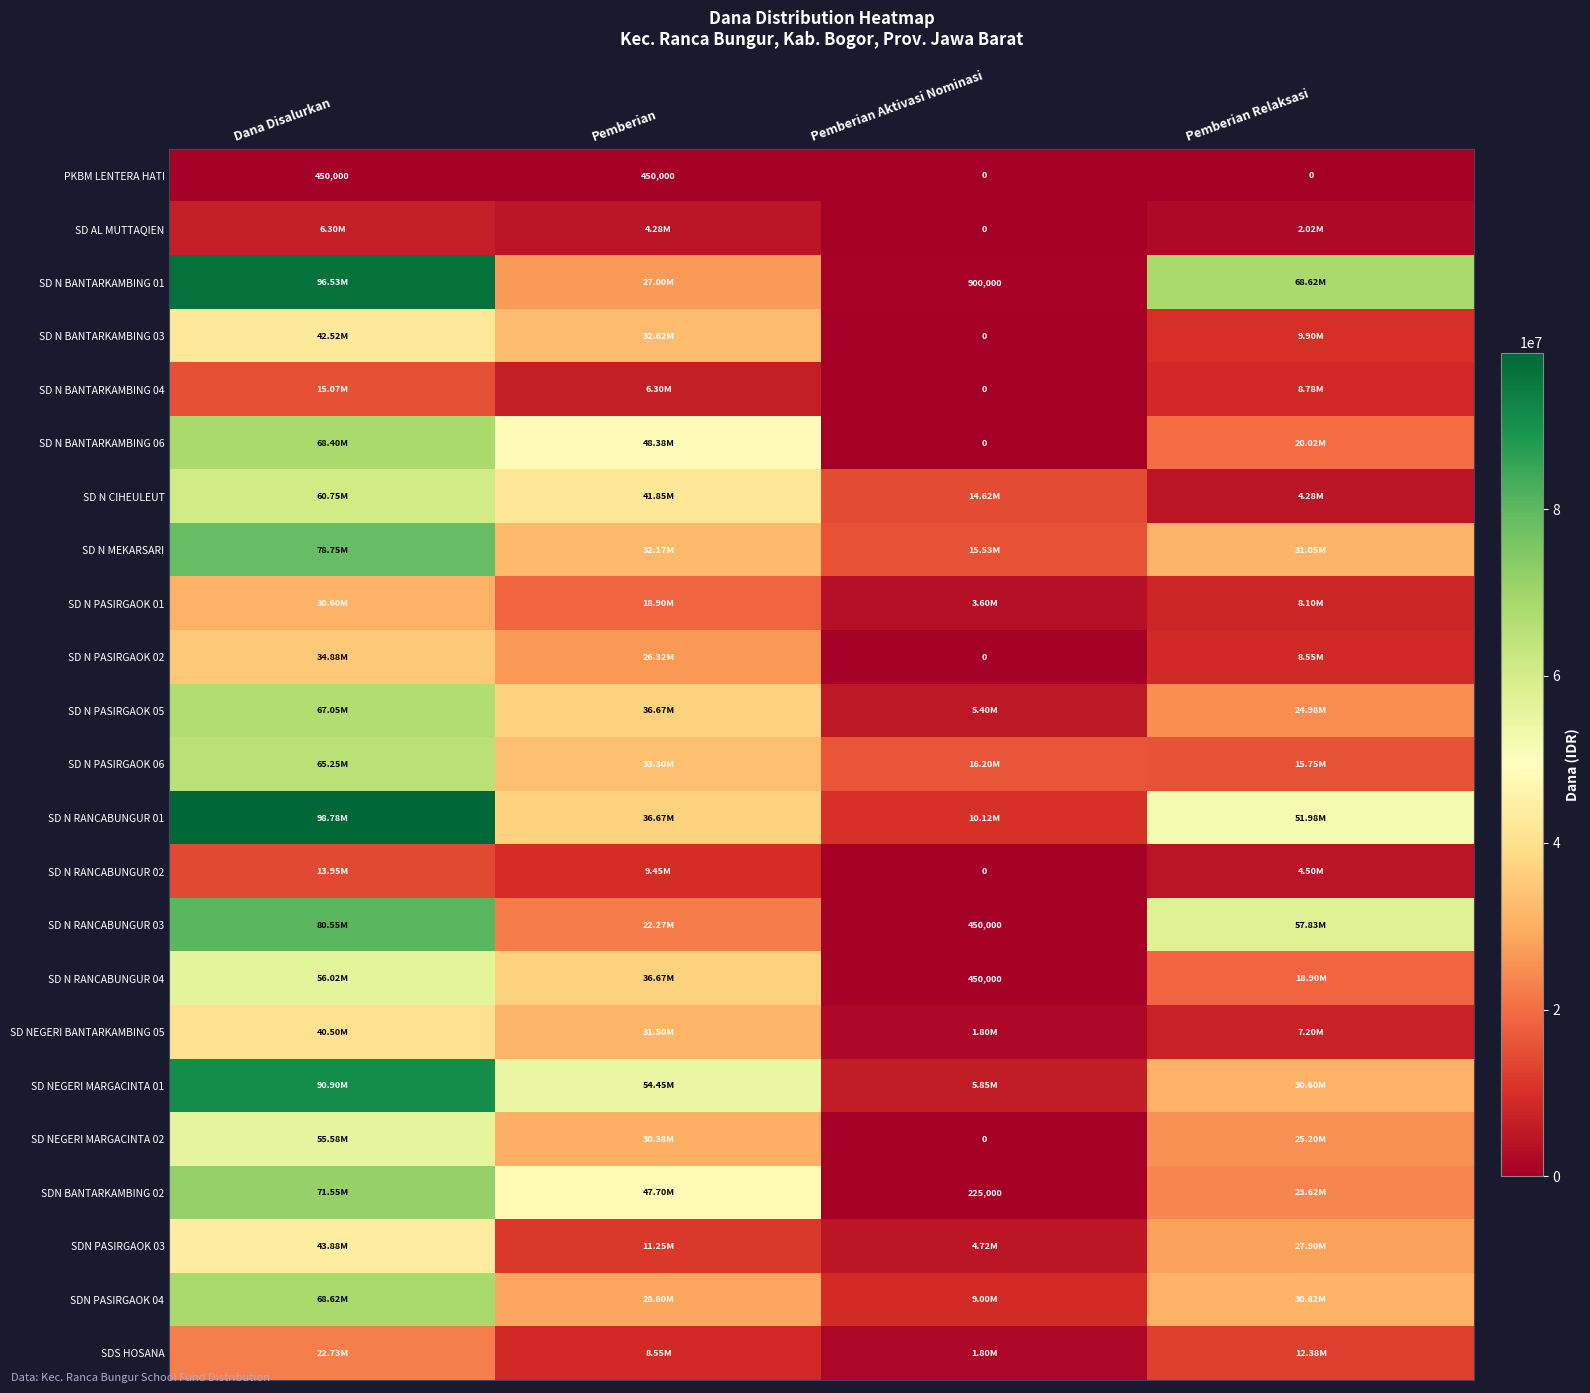

What is the sum of all PKBM LENTERA HATI values?

900000